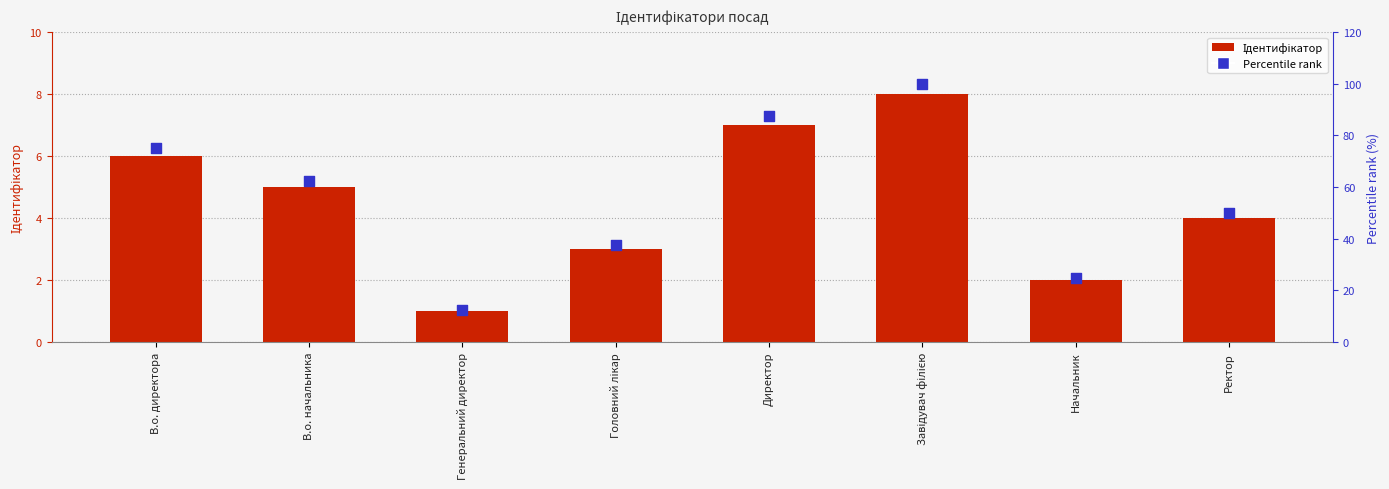

Which series has the largest total across all categories?

Percentile rank